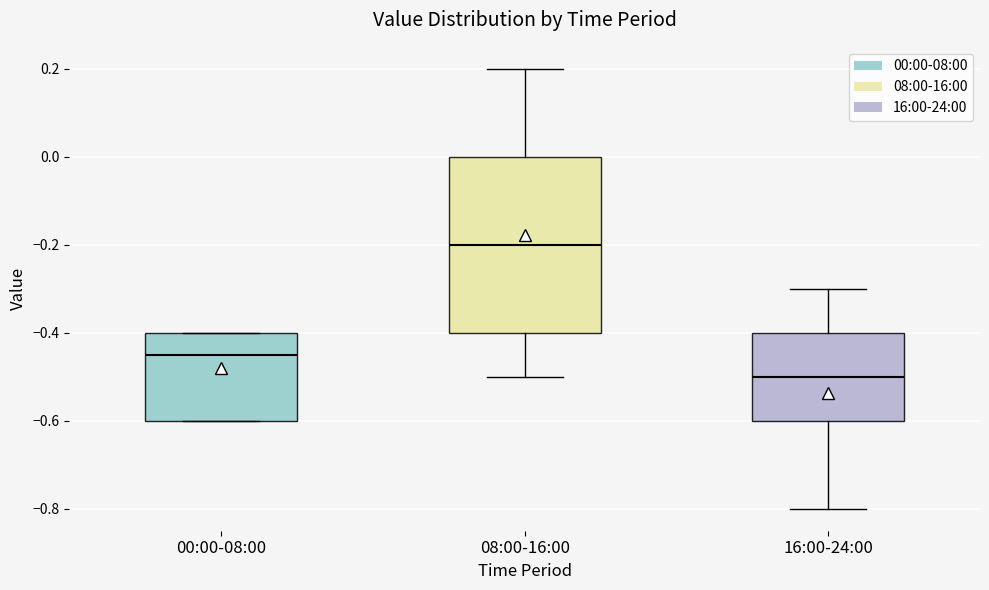

Which box has the lowest median line?

16:00-24:00